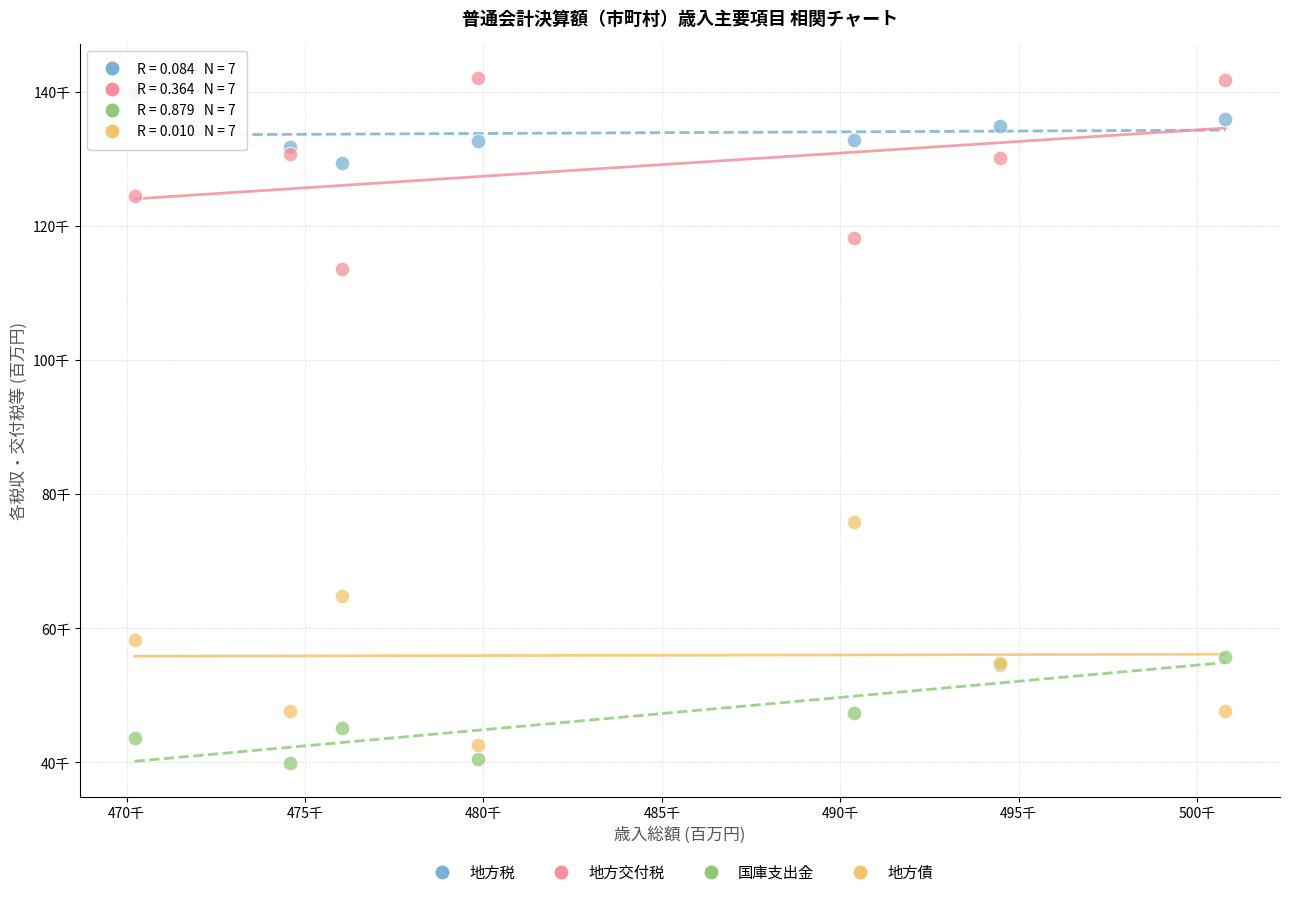

What are all the series names shown in the legend?

地方税, 地方交付税, 国庫支出金, 地方債